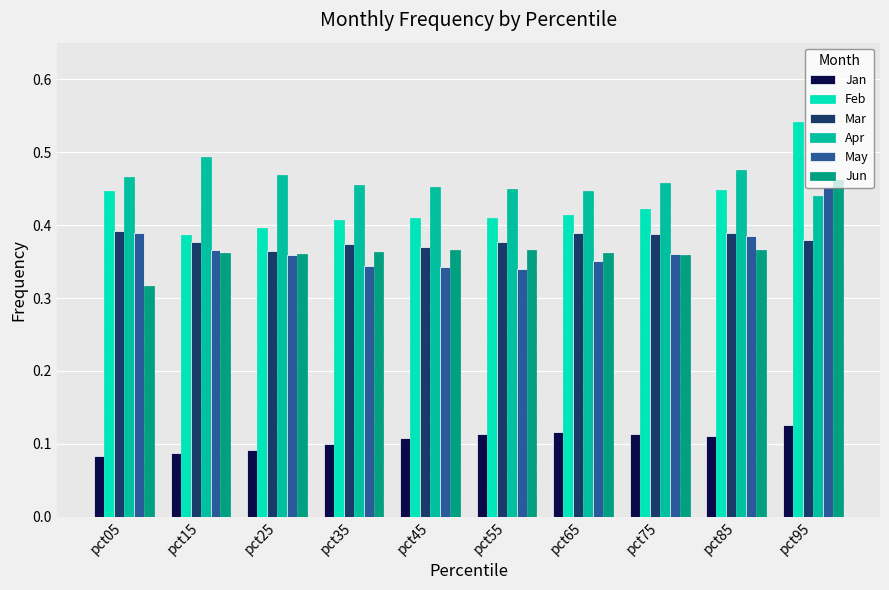

How many data points does each series have?

10